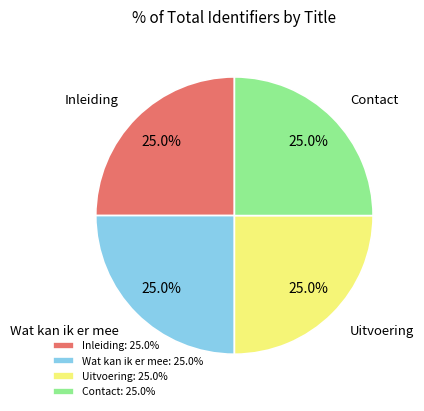

What percentage is NOT represented by Contact?

75.0%